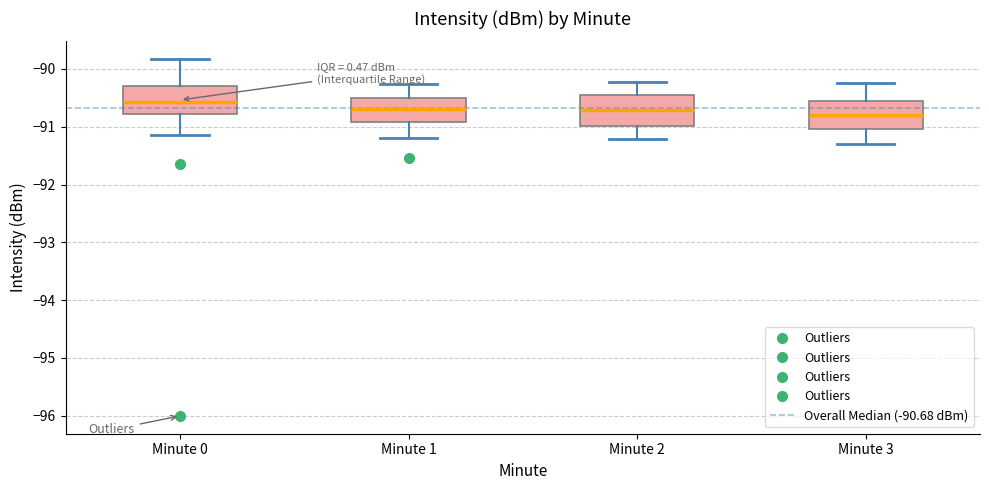

Where does the median line of the box for Minute 0 sit on the y-axis? The values are not printed on the chart, so give them approximately, as read against the axis.

-90.6